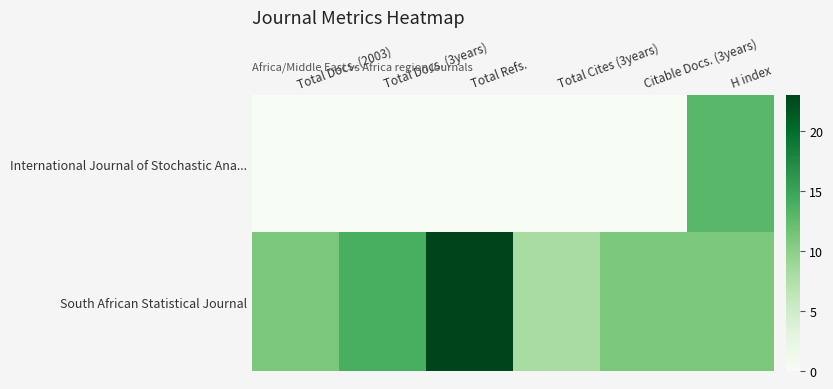

Reading left to right, list all the values displayed in this chart.

International Journal of Stochastic Ana...: Total Docs. (2003)=0	Total Docs. (3years)=0	Total Refs.=0	Total Cites (3years)=0	Citable Docs. (3years)=0	H index=13
South African Statistical Journal: Total Docs. (2003)=11	Total Docs. (3years)=14	Total Refs.=23	Total Cites (3years)=8	Citable Docs. (3years)=11	H index=11